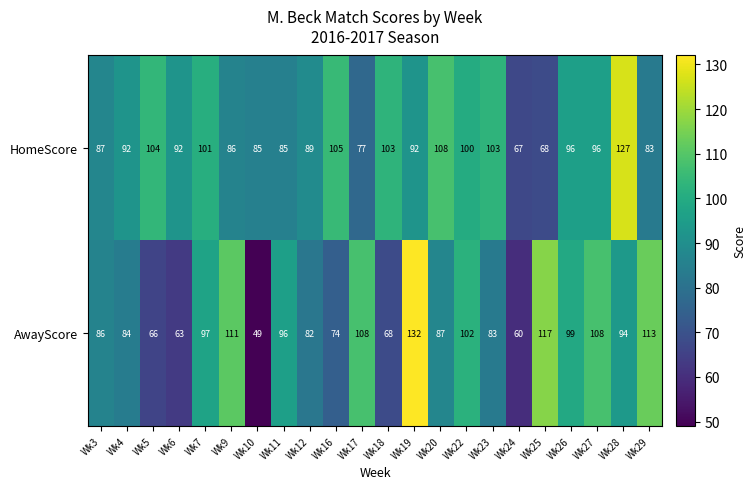

Where does the AwayScore series first go above 94?

Wk7